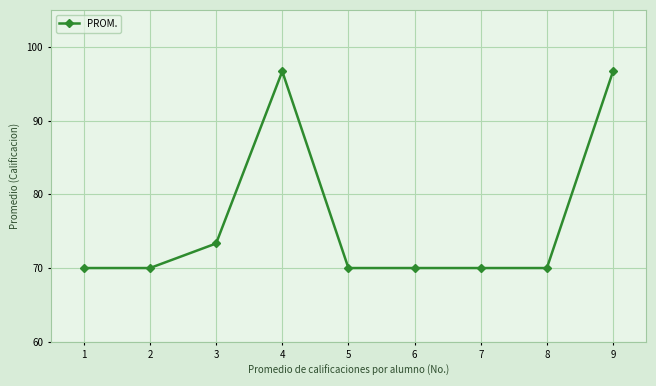

What is the difference between the values at 4 and 1?

26.7